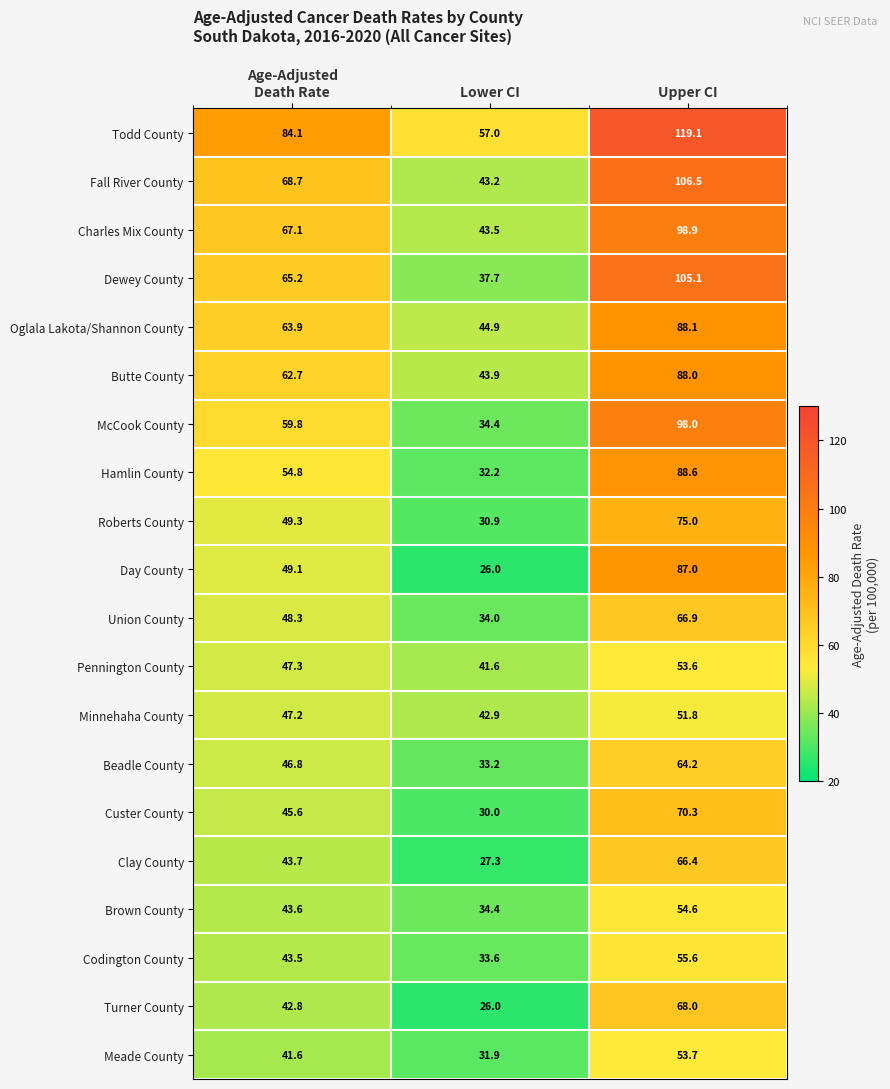

How many Day County values are between 26 and 87?

3